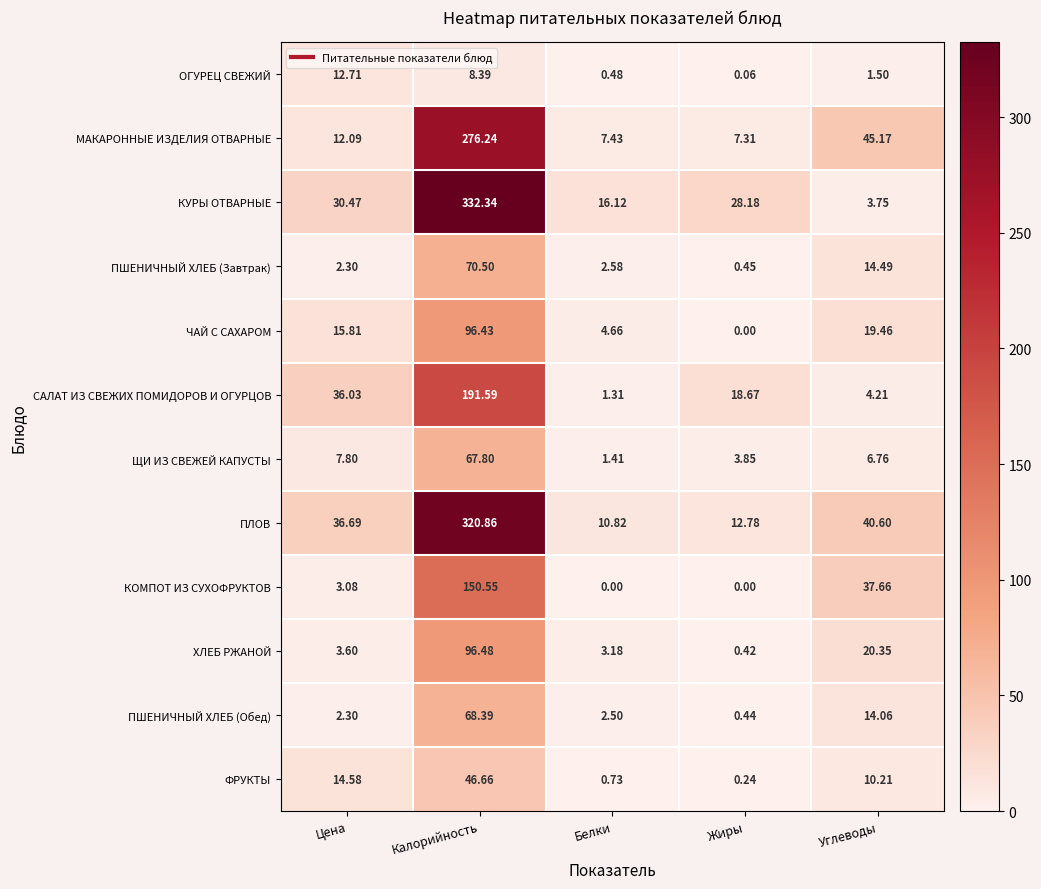

Where does the ОГУРЕЦ СВЕЖИЙ series first go above 1?

Цена